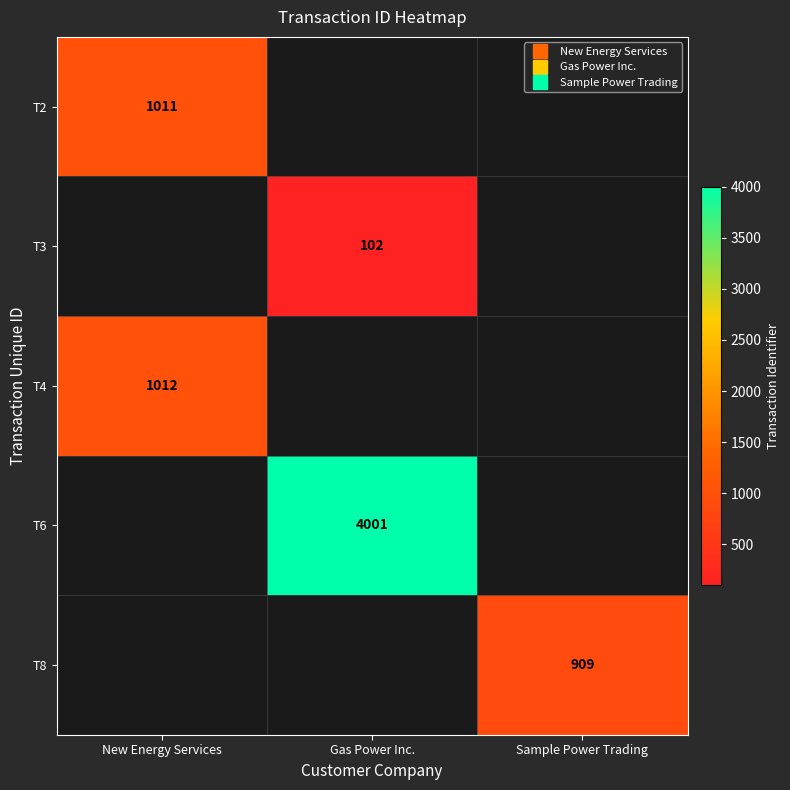

Which has a higher value, Sample Power Trading or New Energy Services?

New Energy Services